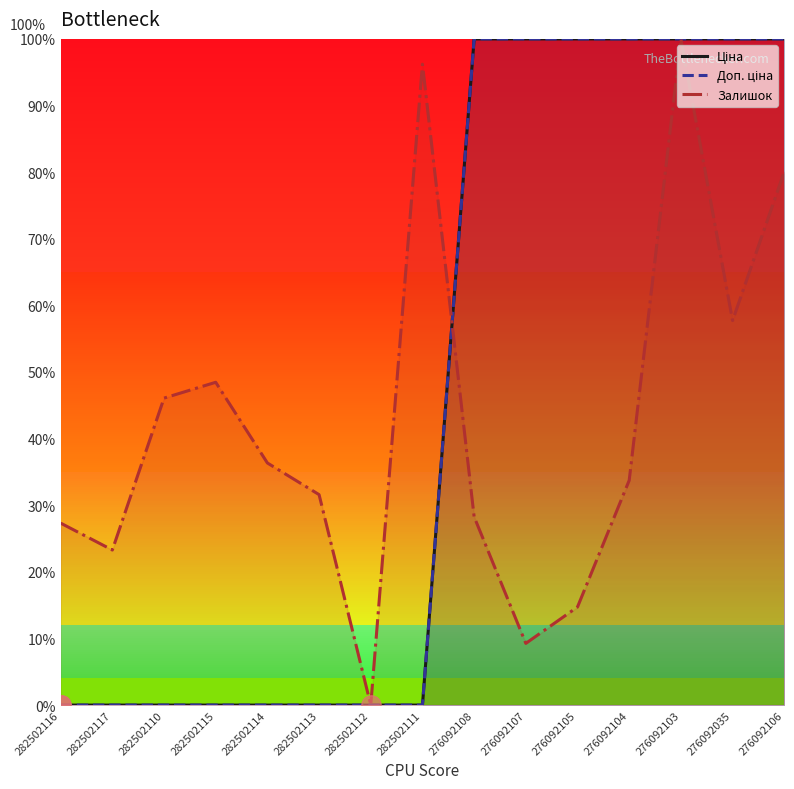

Which series ends up on top after the final intersection of Доп. ціна and Залишок?

Доп. ціна